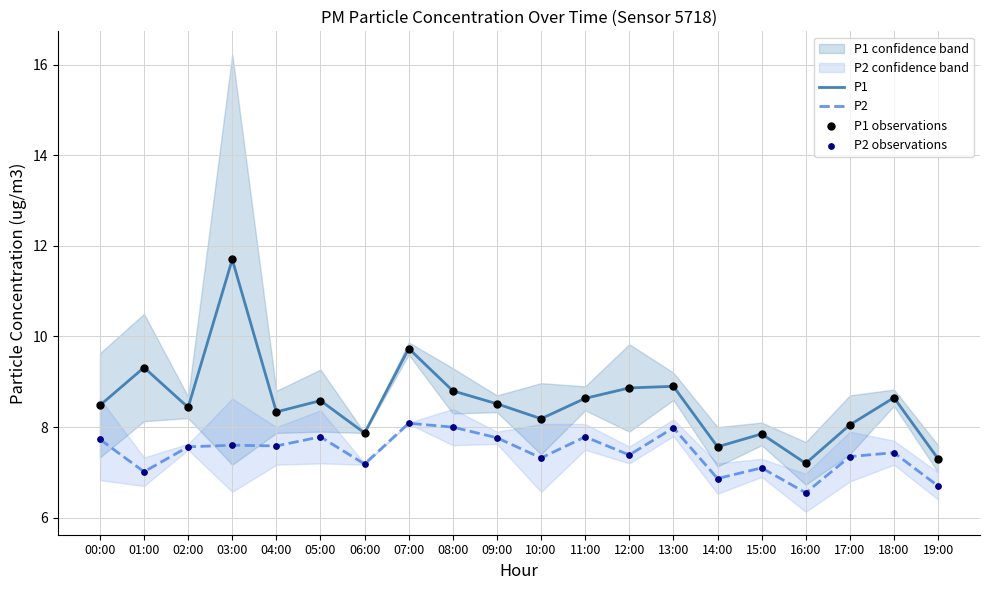

Is the value of P2 at 18:00 greater than the value of P1 at 13:00?

No